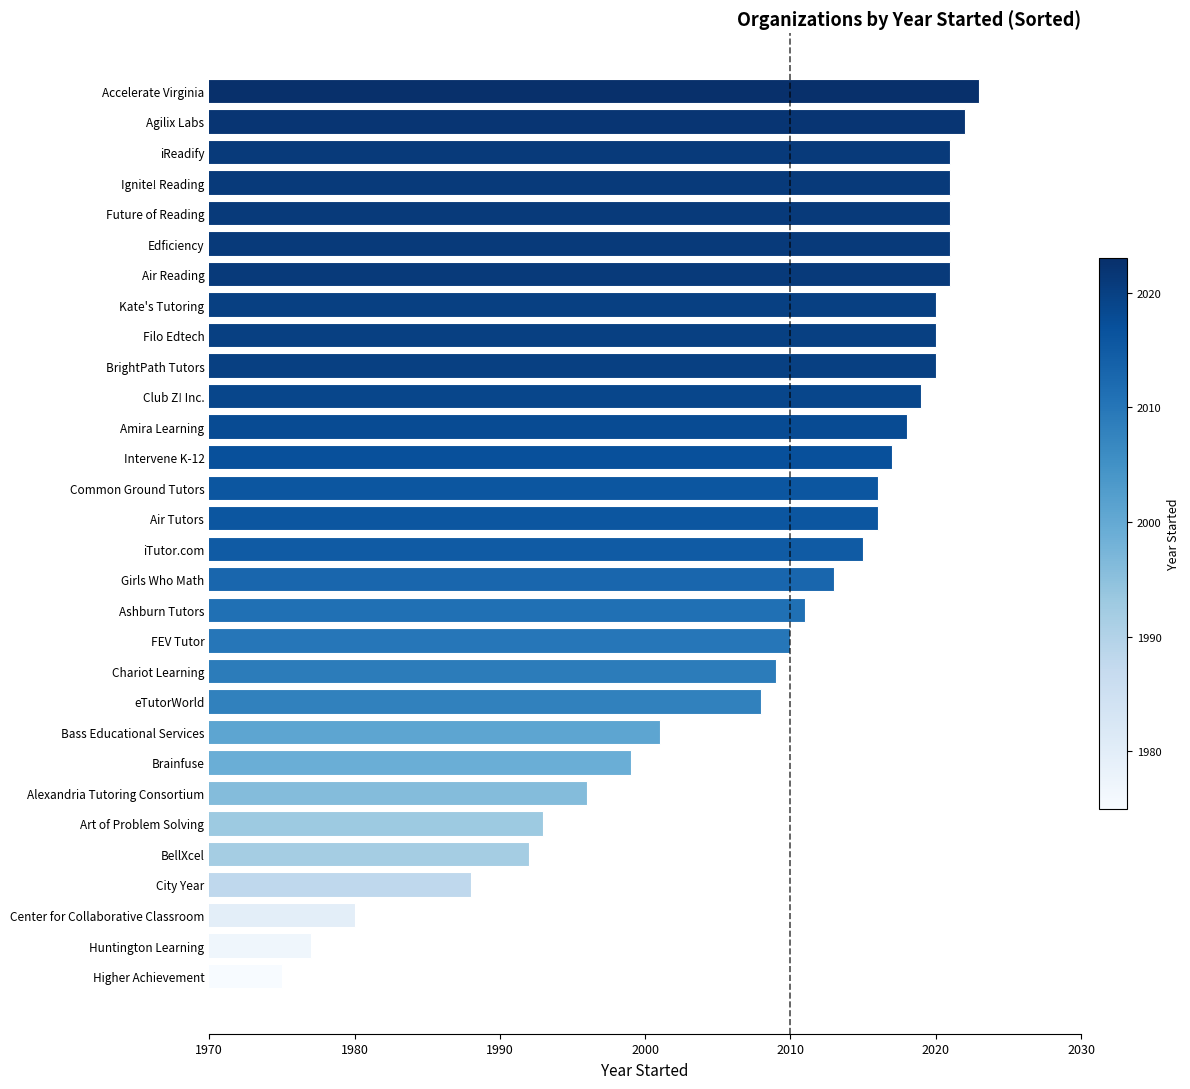

Reading top to bottom, what are all the values shown in this chart?

2023	2022	2021	2021	2021	2021	2021	2020	2020	2020	2019	2018	2017	2016	2016	2015	2013	2011	2010	2009	2008	2001	1999	1996	1993	1992	1988	1980	1977	1975